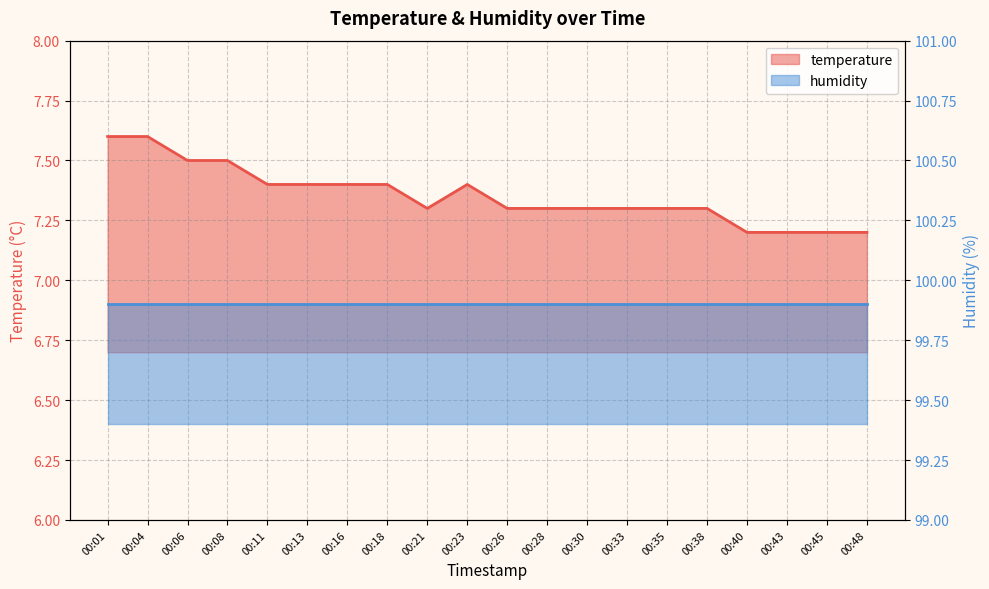

Is it true that the value at 00:16 is 7.4?

True